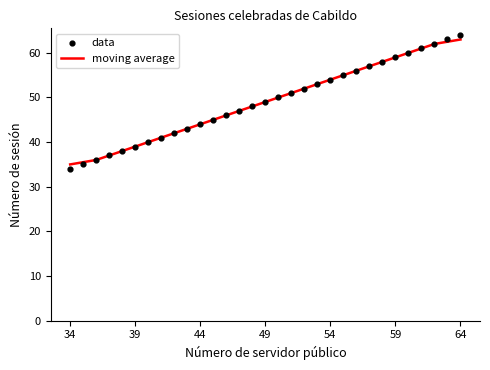

Which series has the largest total across all categories?

moving average